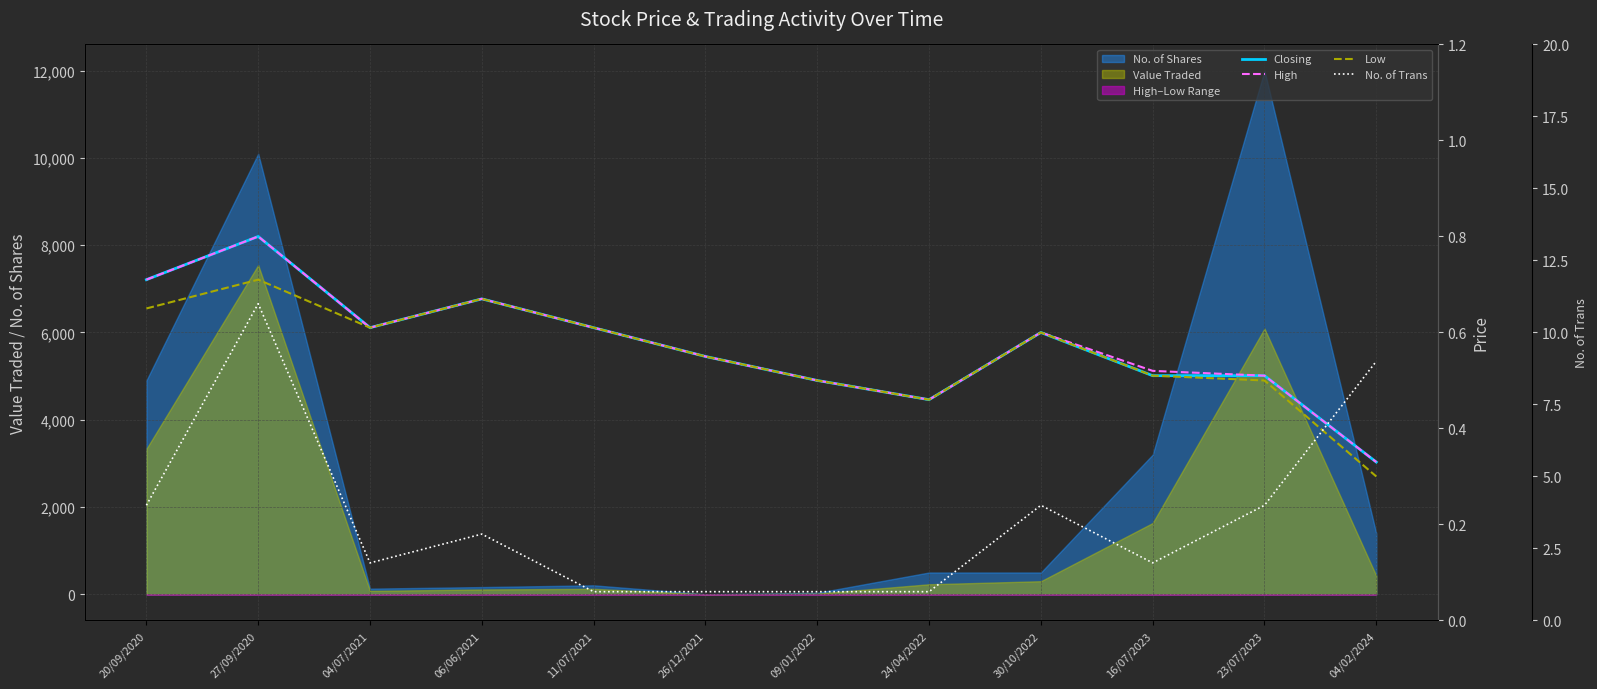

True or false: High has a value of 0.1 at 09/01/2022.

False